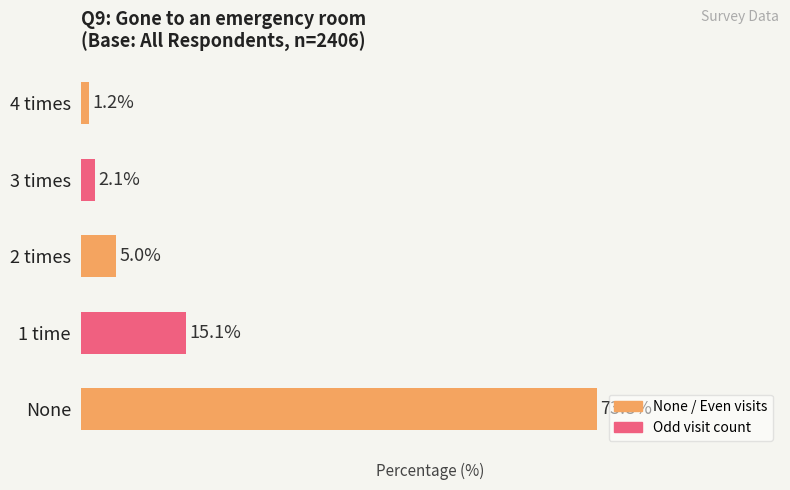

Which has a higher value, 2 times or None?

None